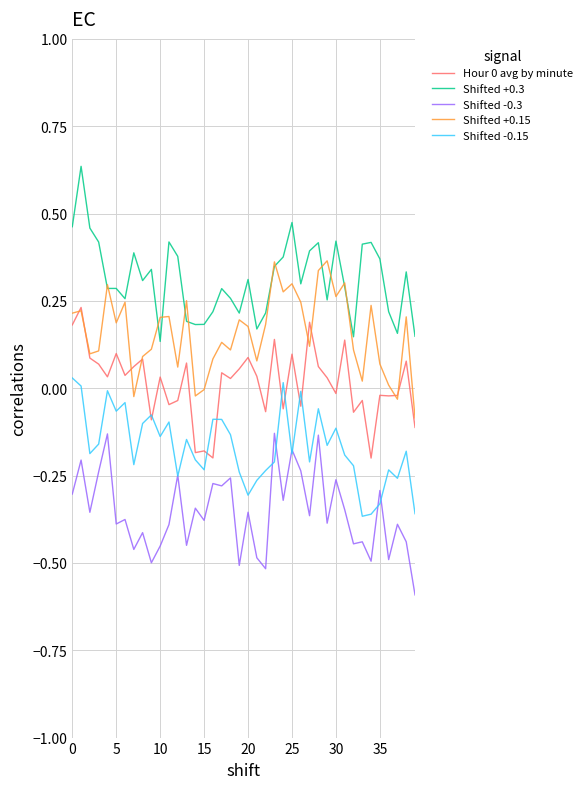

What is the label of the 10th point from the right?

30